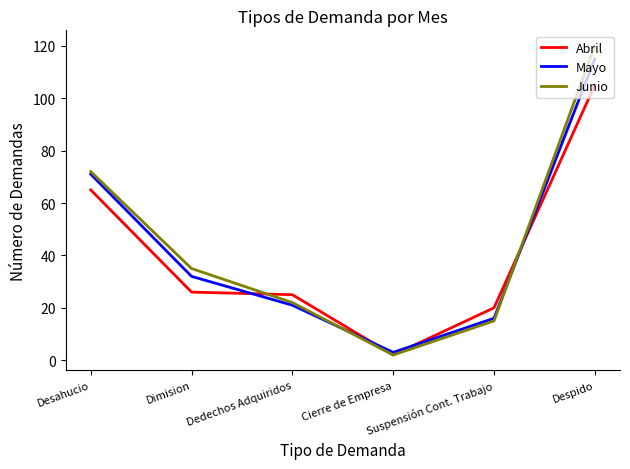

What is the minimum value for Mayo?

3